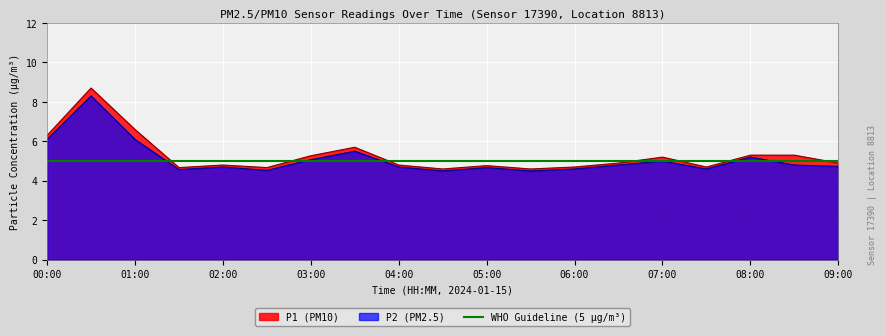

What is the highest value of the P2 (PM2.5) series?

8.3